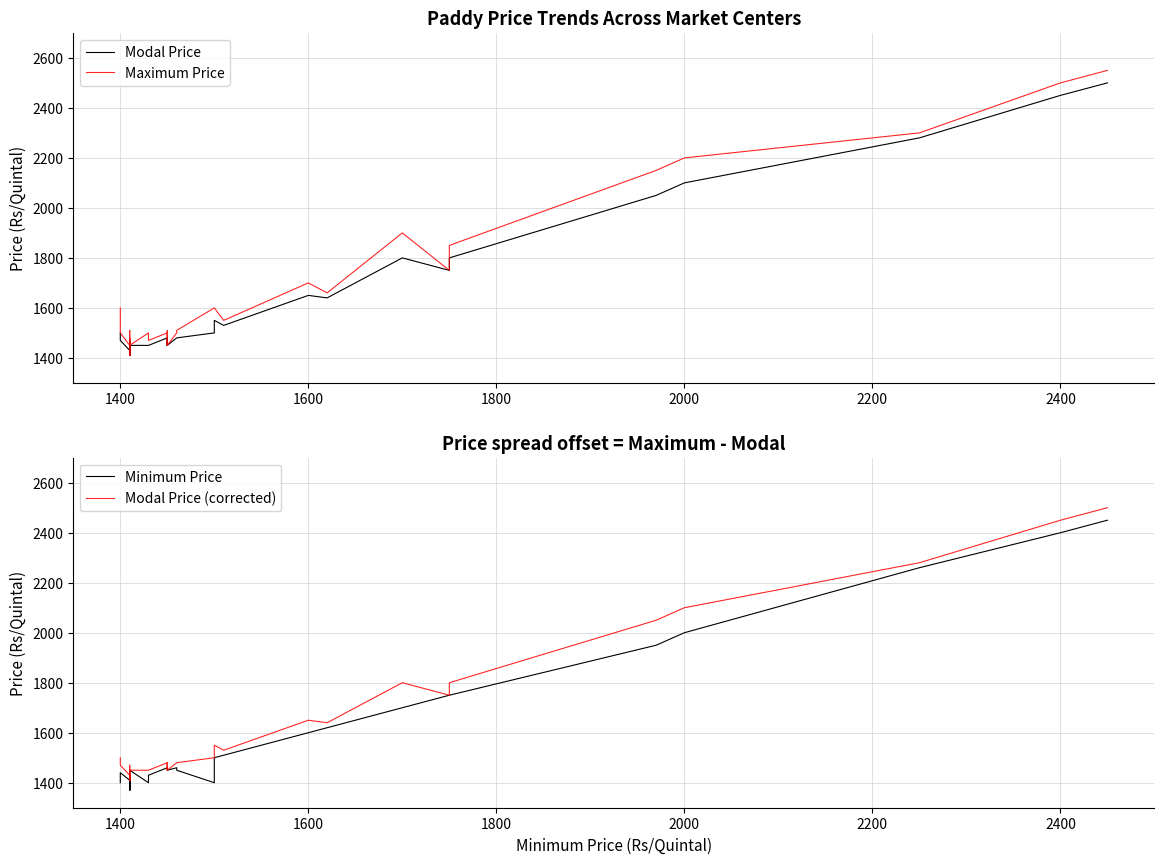

Reading left to right, extract all data points from this chart.

Modal Price: 1500	1500	1470	1430	1430	1430	1410	1410	1470	1410	1426	1410	1430	1450	1410	1410	1410	1450	1450	1450	1480	1450	1460	1480	1450	1480	1480	1500	1550	1530	1650	1640	1800	1750	1800	2050	2100	2280	2450	2500
Maximum Price: 1600	1600	1500	1450	1450	1450	1450	1410	1510	1420	1450	1450	1450	1480	1410	1410	1410	1450	1500	1470	1500	1450	1470	1510	1450	1500	1510	1600	1600	1550	1700	1660	1900	1750	1850	2150	2200	2300	2500	2550
Minimum Price: 1400	1400	1440	1410	1410	1410	1370	1410	1430	1400	1402	1370	1410	1420	1410	1410	1410	1450	1400	1430	1460	1450	1450	1450	1450	1460	1450	1400	1500	1510	1600	1620	1700	1750	1750	1950	2000	2260	2400	2450
Modal Price (corrected): 1500	1500	1470	1430	1430	1430	1410	1410	1470	1410	1426	1410	1430	1450	1410	1410	1410	1450	1450	1450	1480	1450	1460	1480	1450	1480	1480	1500	1550	1530	1650	1640	1800	1750	1800	2050	2100	2280	2450	2500